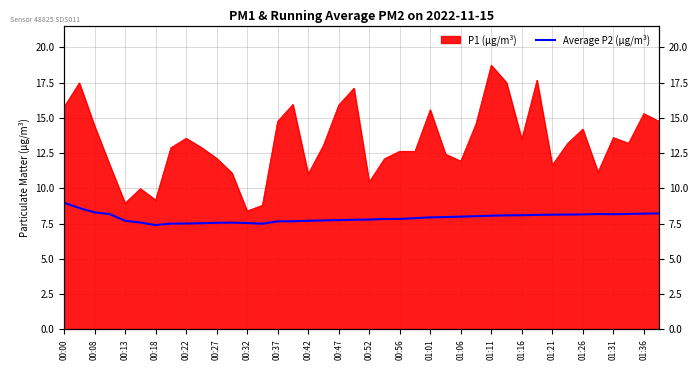

The value at 00:37 is 2.2. True or false?

False